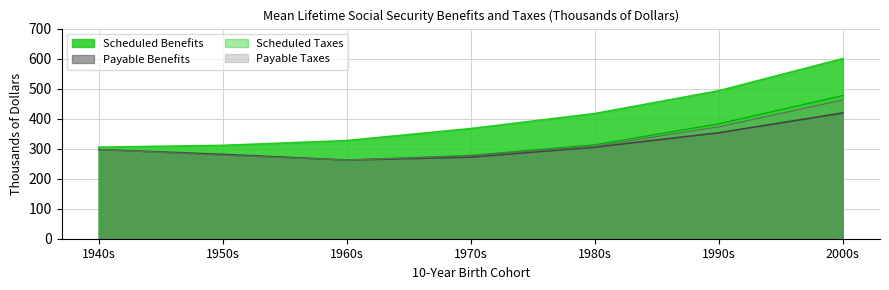

What position from the right is 1980s?

3